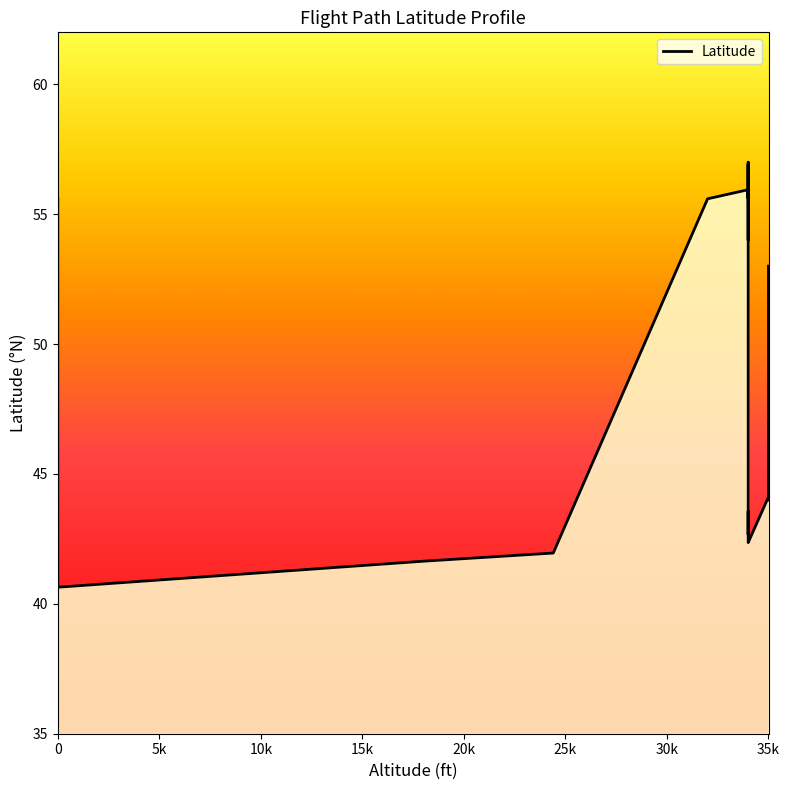

The chart shows a value of 66.3 at 10k. True or false?

False